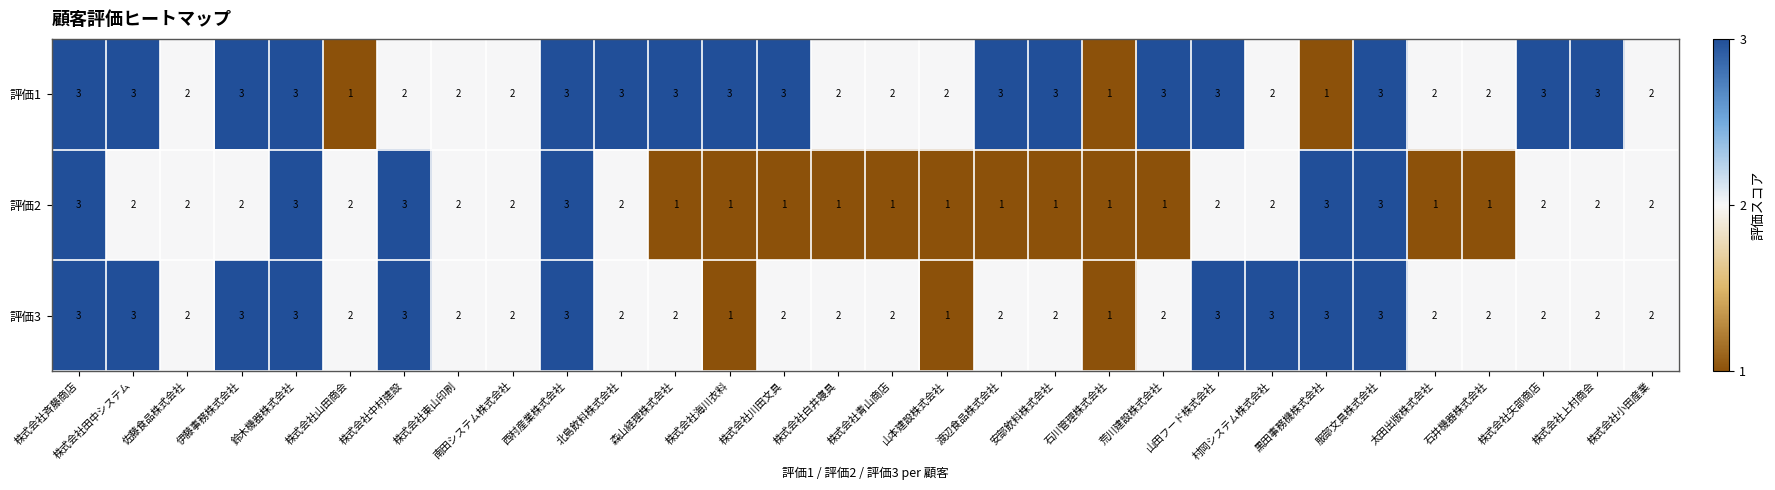

The 評価1 series shows 2 at 村岡システム株式会社. True or false?

True